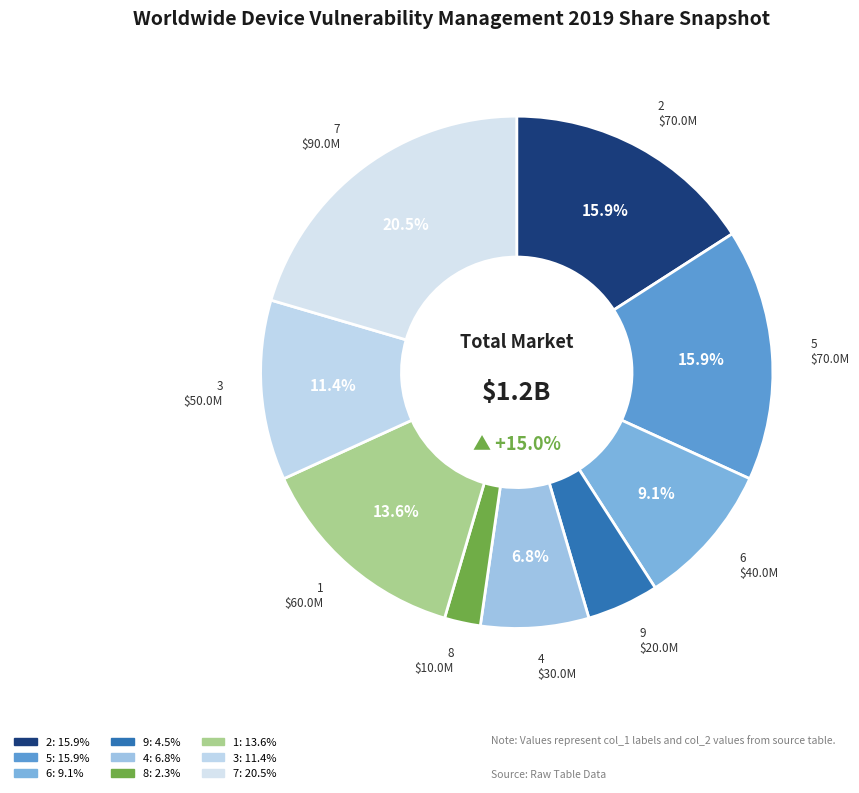

What is the total percentage of 7 and 5?

36.4%